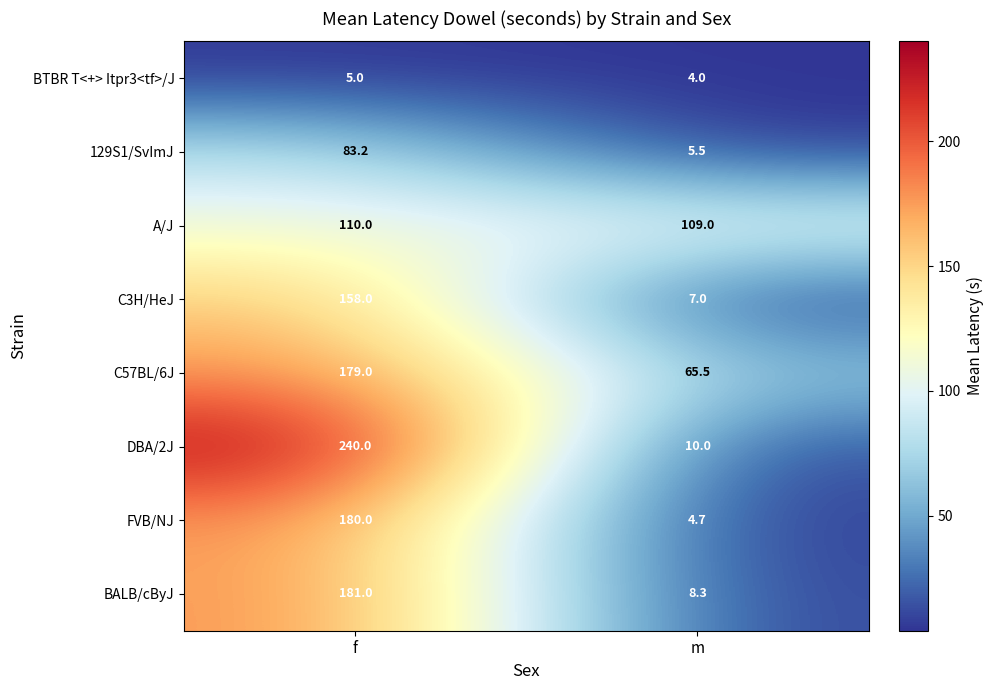

What is the approximate value of C57BL/6J at m?

65.5